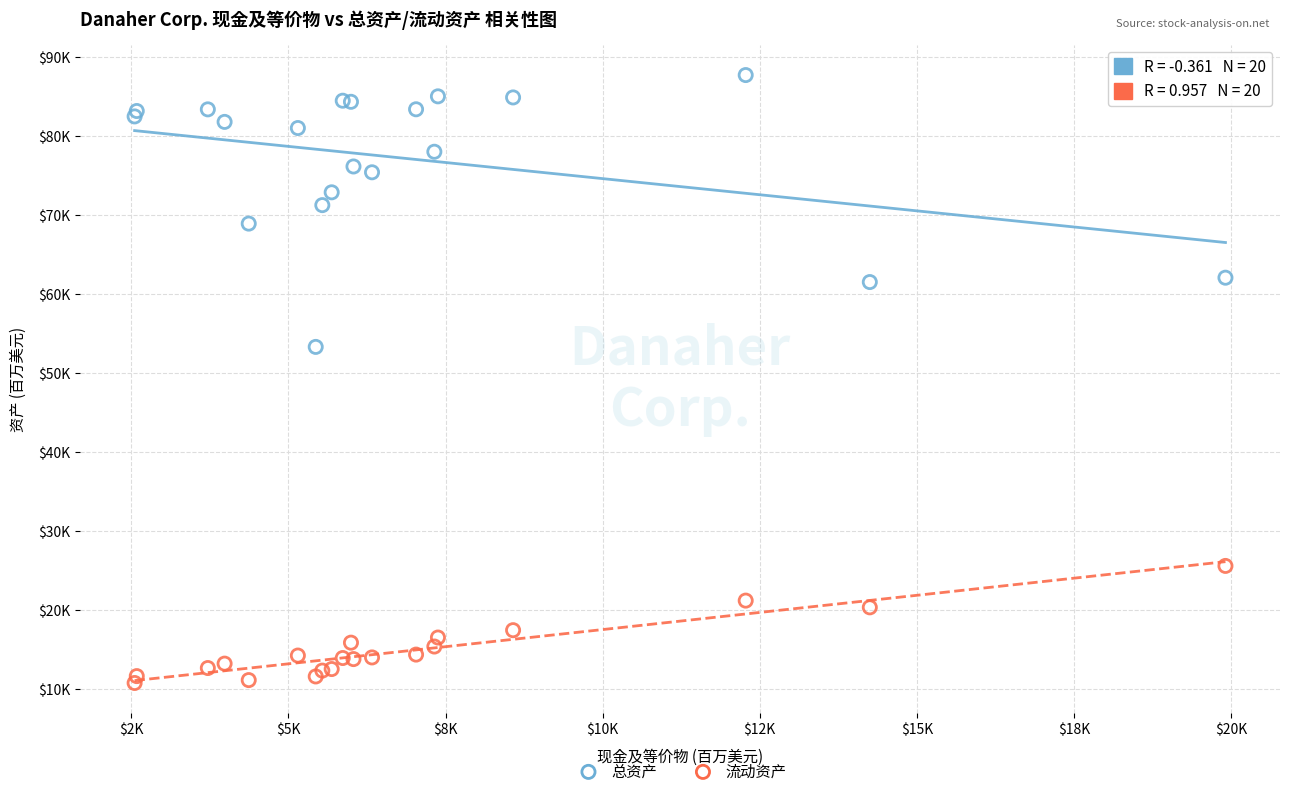

What are all the series names shown in the legend?

总资产, 流动资产